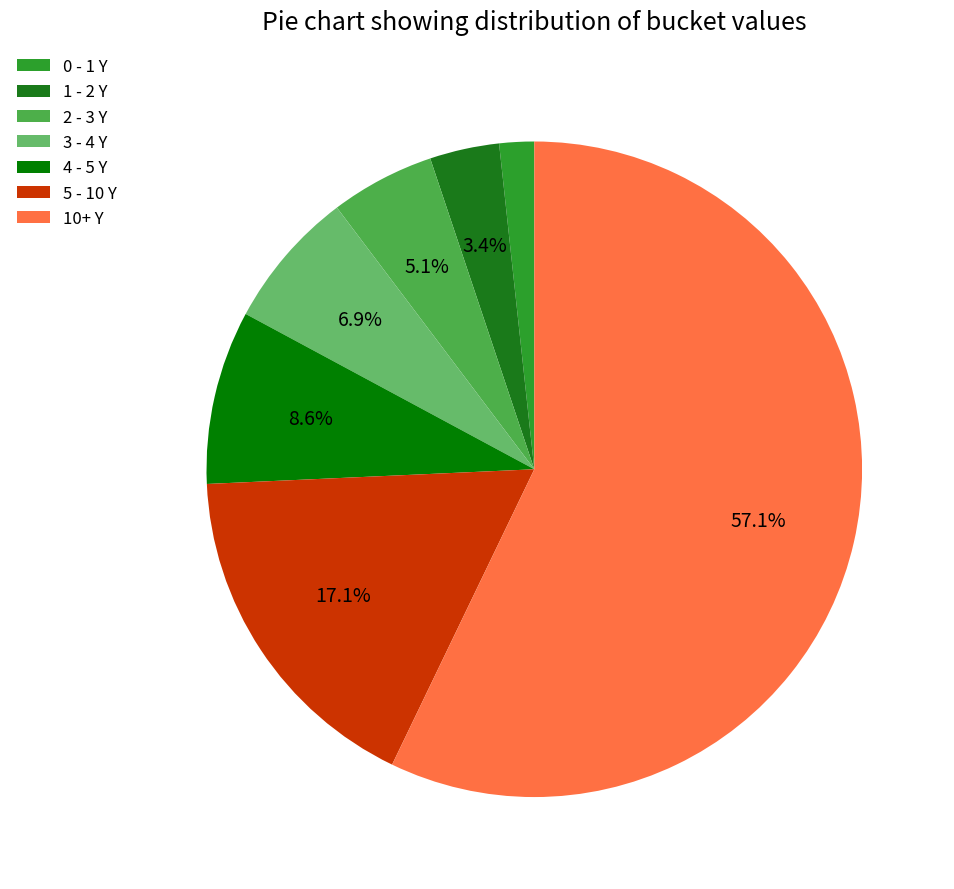

Rank the categories by value from highest to lowest.

10+ Y, 5 - 10 Y, 4 - 5 Y, 3 - 4 Y, 2 - 3 Y, 1 - 2 Y, 0 - 1 Y